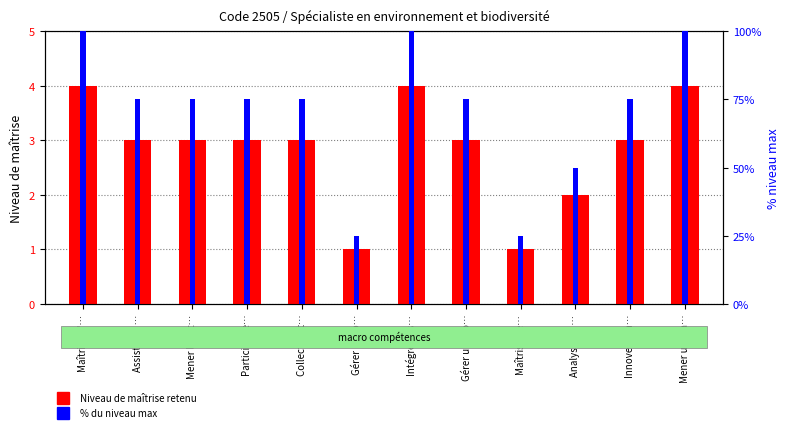

What is the minimum value shown in the chart?

1